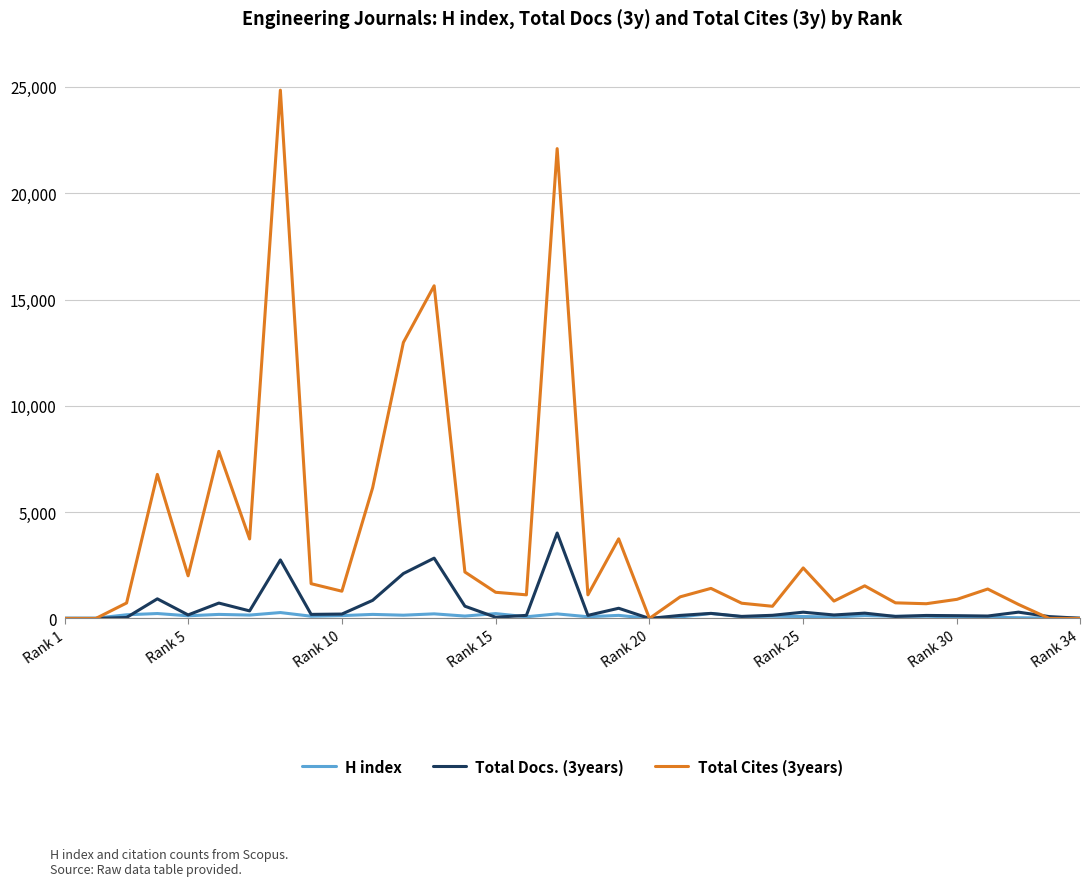

Which series has the largest range (max minus min)?

Total Cites (3years)